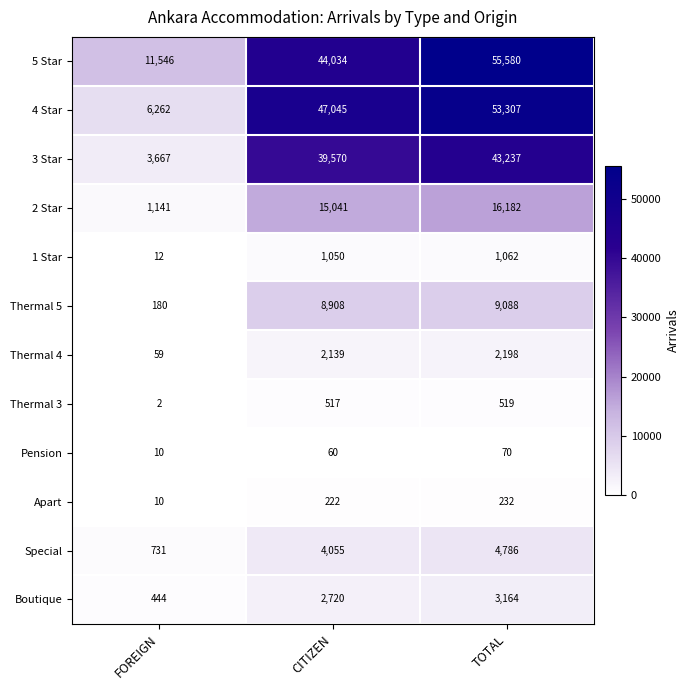

What is the difference between the maximum and minimum values in the 3 Star series?

39570